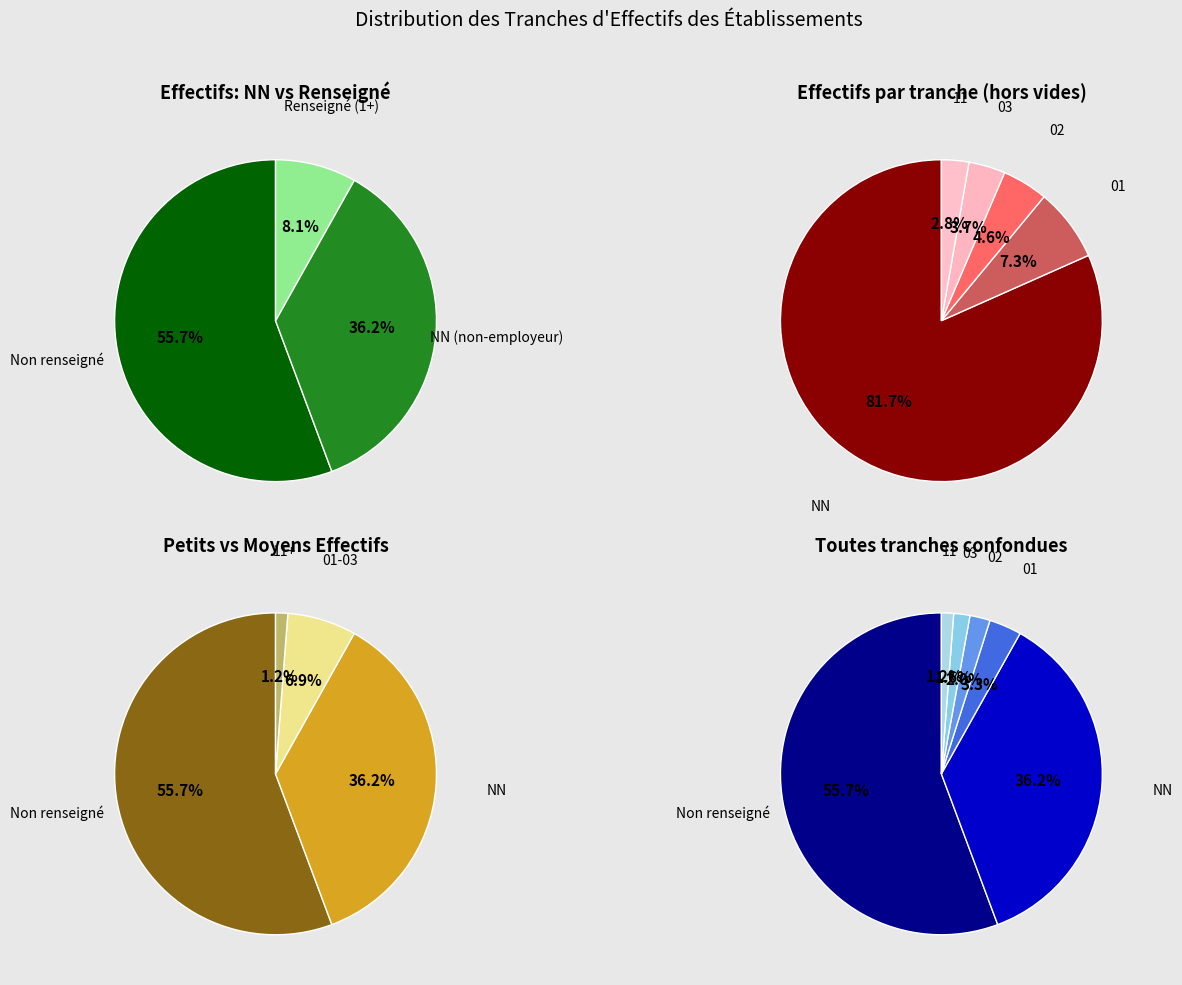

The 02 slice represents 1% of the pie. True or false?

False